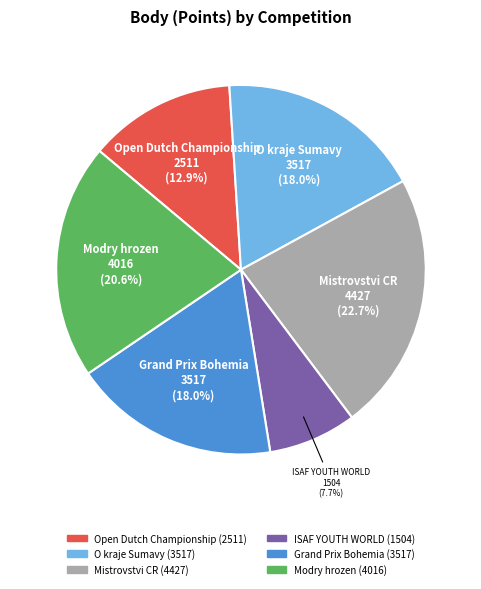

Does any single category account for the majority?

No